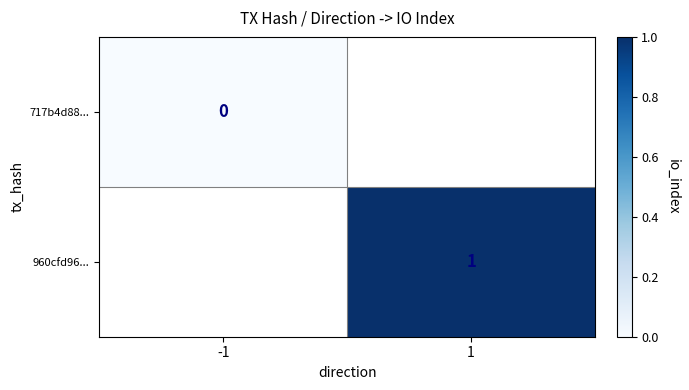

Where is 717b4d88... nearest to the value 0?

-1